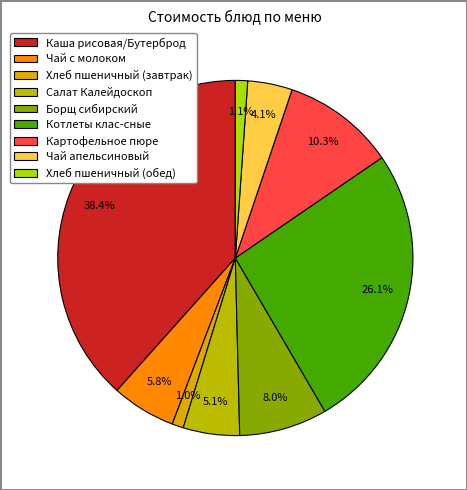

To the nearest percent, what is the combined percentage of Картофельное пюре and Чай апельсиновый?

14%